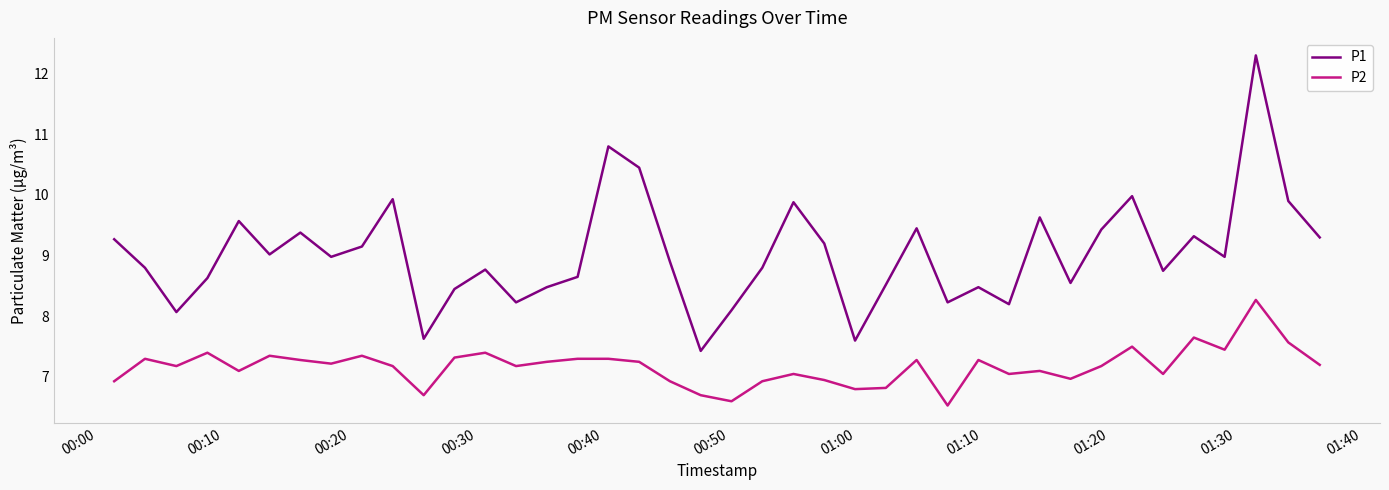

True or false: P1 and P2 cross at least once.

False